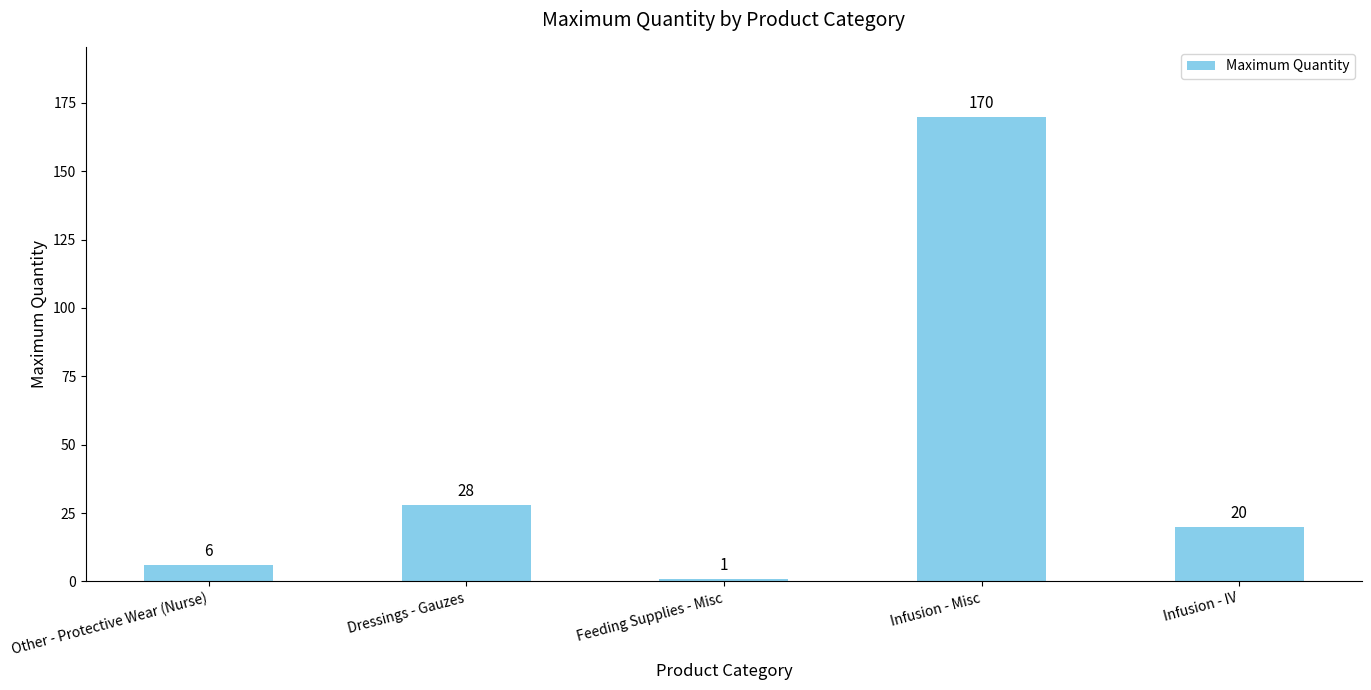

Where does the data first go above 20?

Dressings - Gauzes